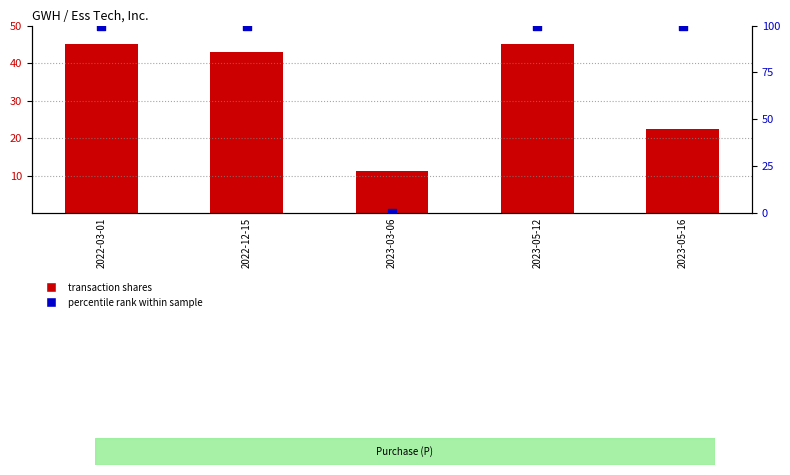

Which series reaches the minimum Y coordinate?

pctchgSharesOwned (rank)